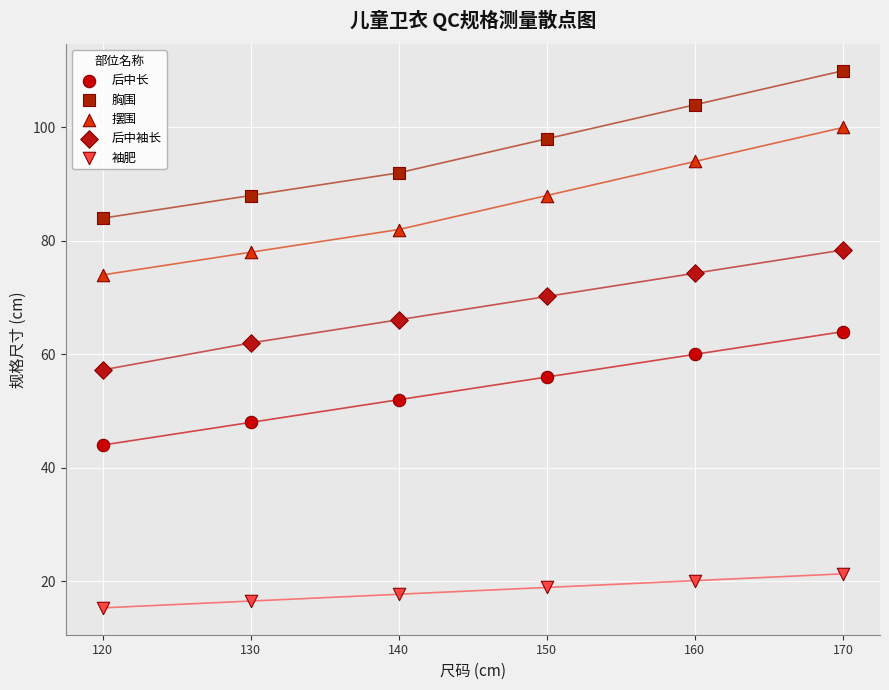

Across all data points, what is the range of Y values (max minus min)?

94.7